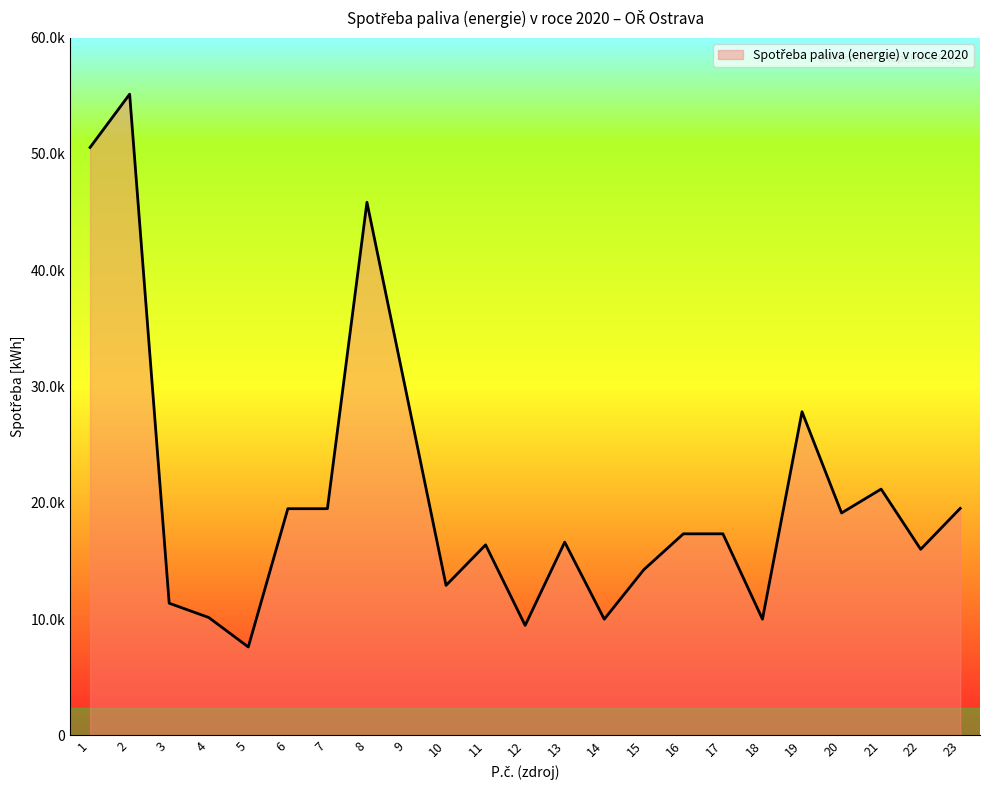

Is this an area chart (filled region under the line)?

Yes